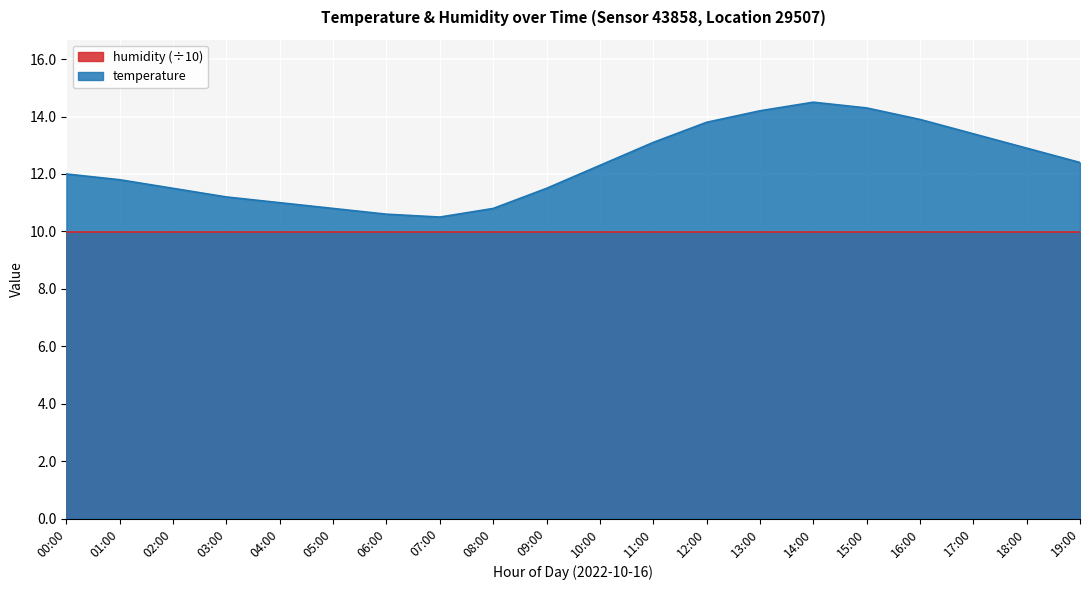

What is the value of the 15th point from the left?

14.5